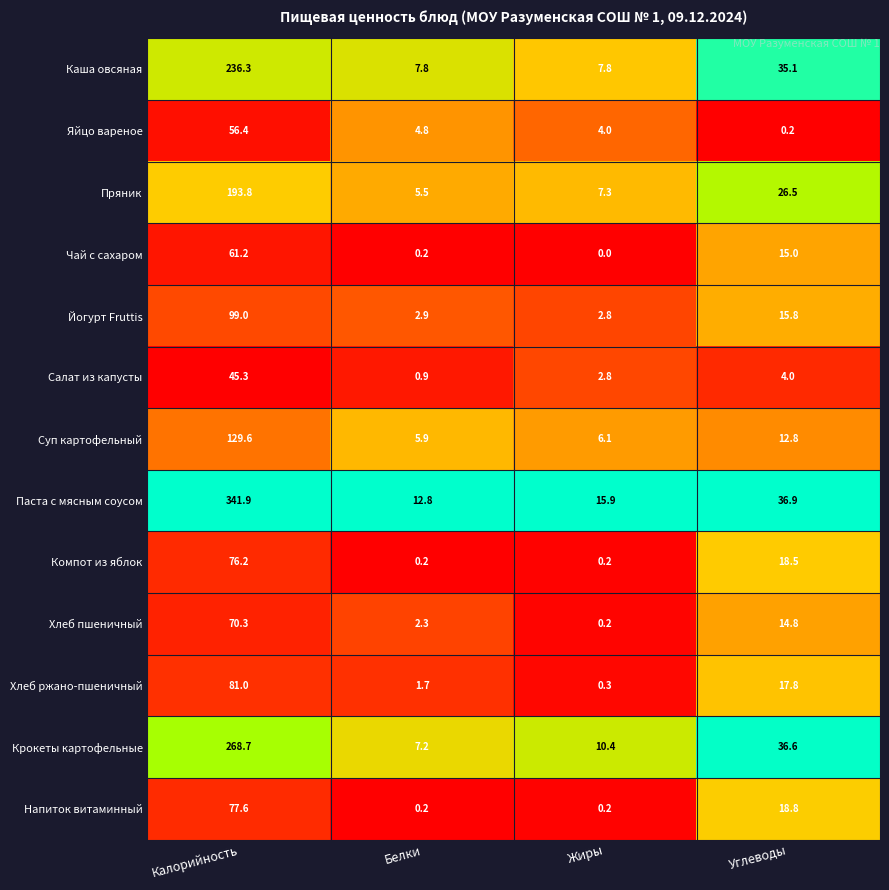

Rank the series at Углеводы from lowest to highest value.

Яйцо вареное, Салат из капусты, Суп картофельный, Хлеб пшеничный, Чай с сахаром, Йогурт Fruttis, Хлеб ржано-пшеничный, Компот из яблок, Напиток витаминный, Пряник, Каша овсяная, Крокеты картофельные, Паста с мясным соусом